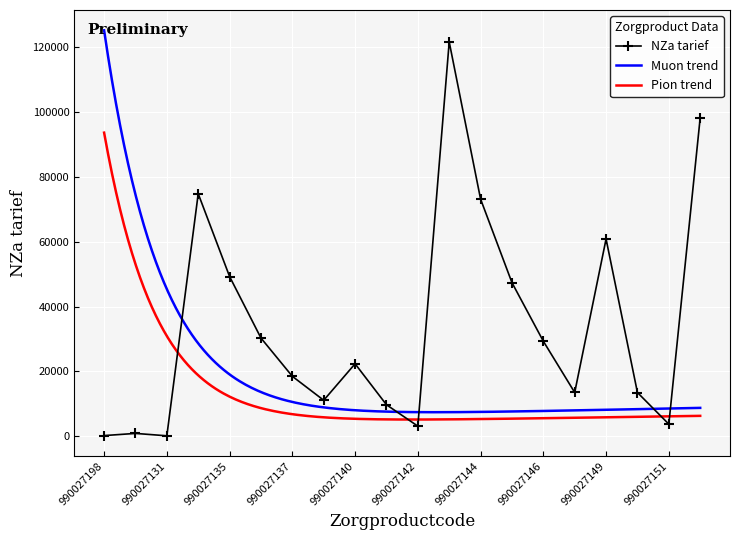

What is the smallest value displayed?

208.0